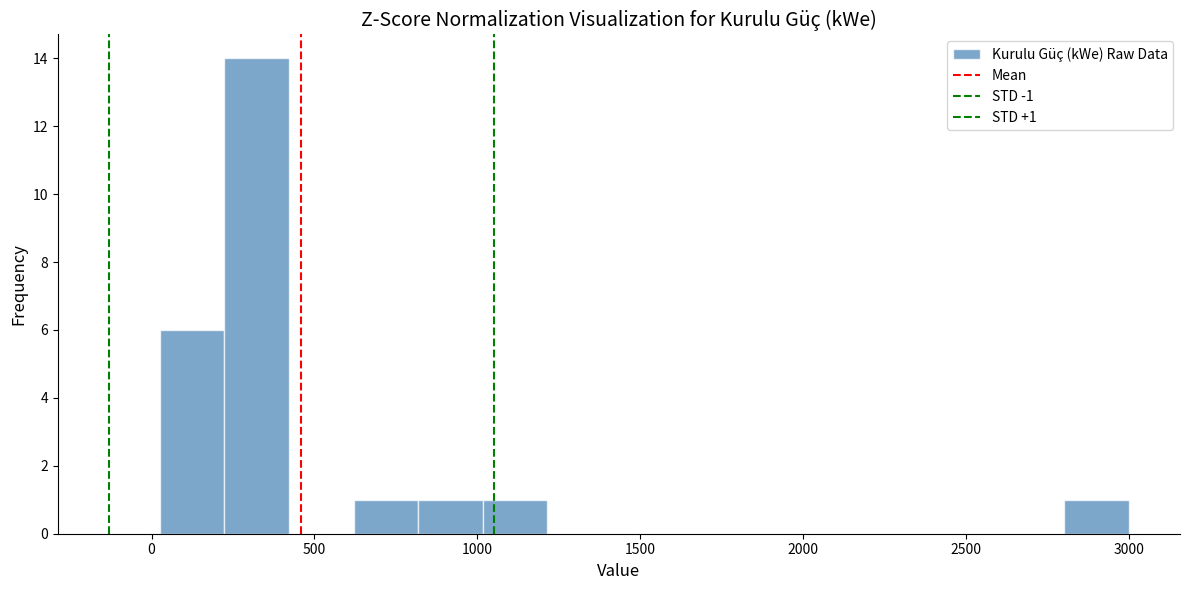

Read against the x-axis, roughly where is the centre of the tallest bar?

300